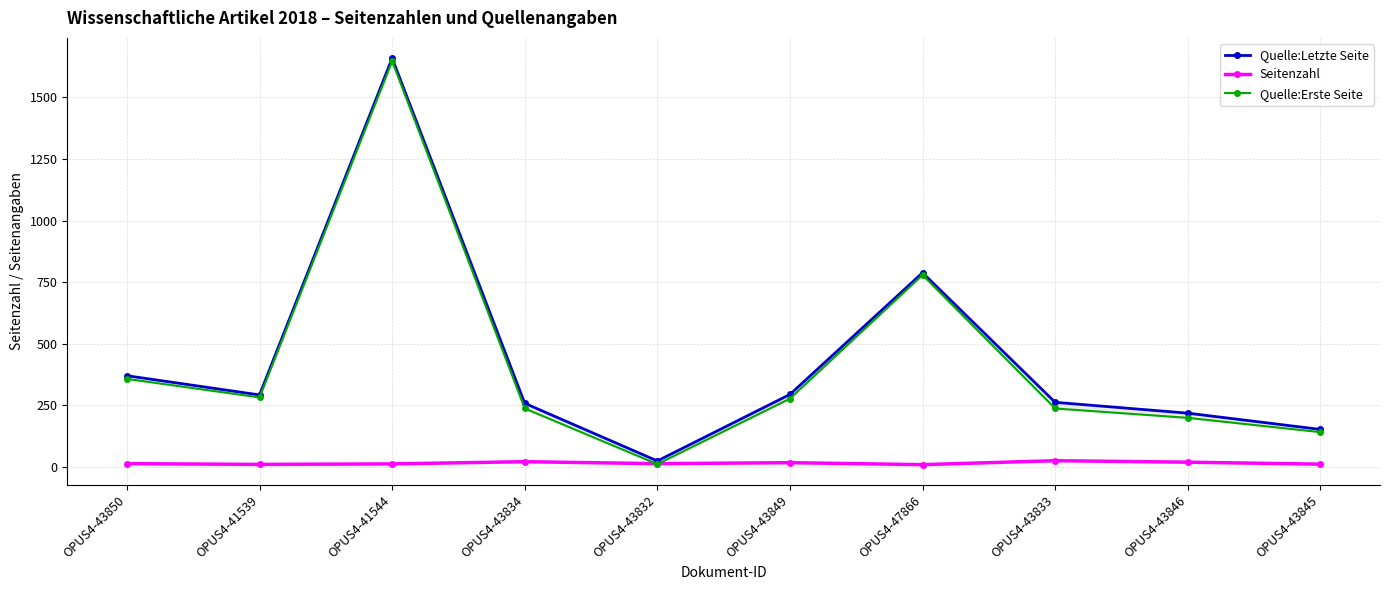

How many lines are shown in the chart?

3